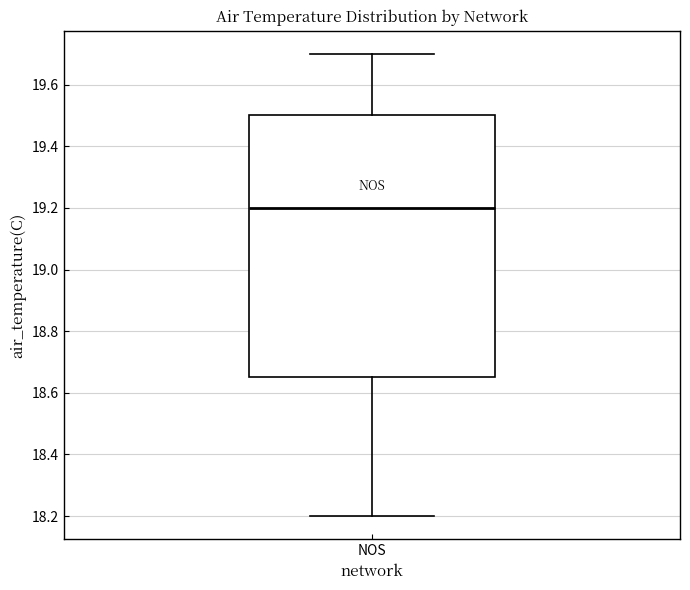

Read this box plot against the y-axis: the position of the median line, the range covered by the box, and the ends of both whiskers. The values are not printed on the chart, so give them approximately, as read against the axis.

median 19.20, box 18.66 to 19.50, whiskers 18.20 to 19.70